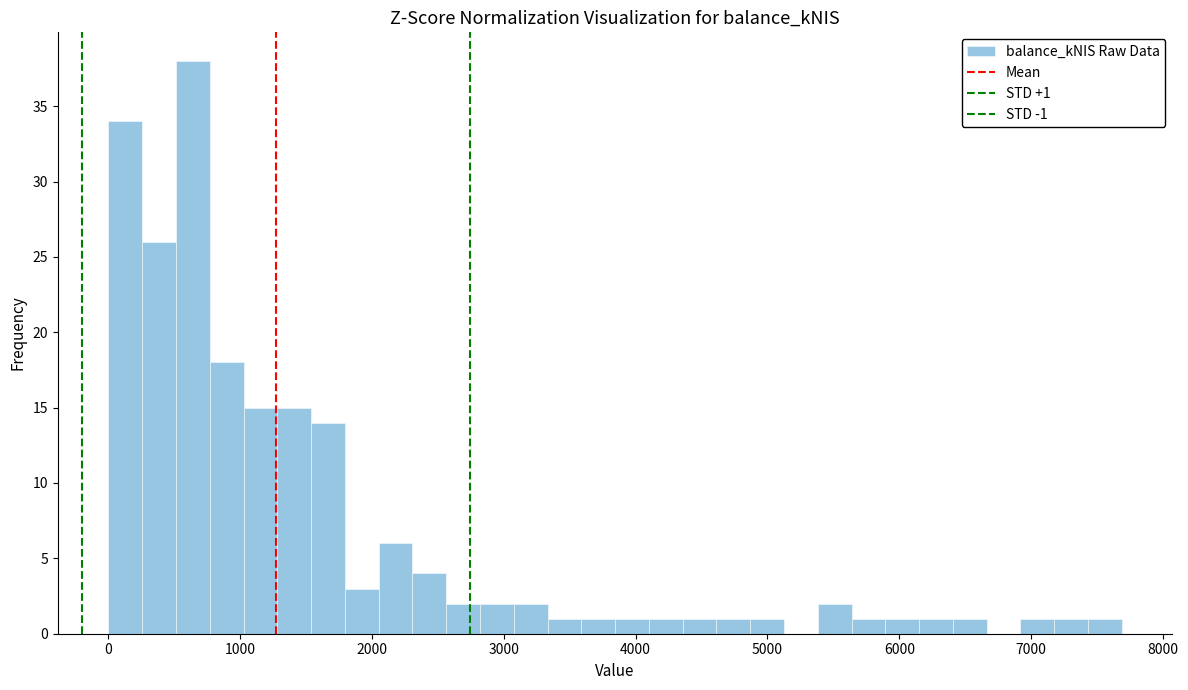

Around what value on the x-axis is the tallest bar? Give the approximate position of its centre, as read against the axis.

600